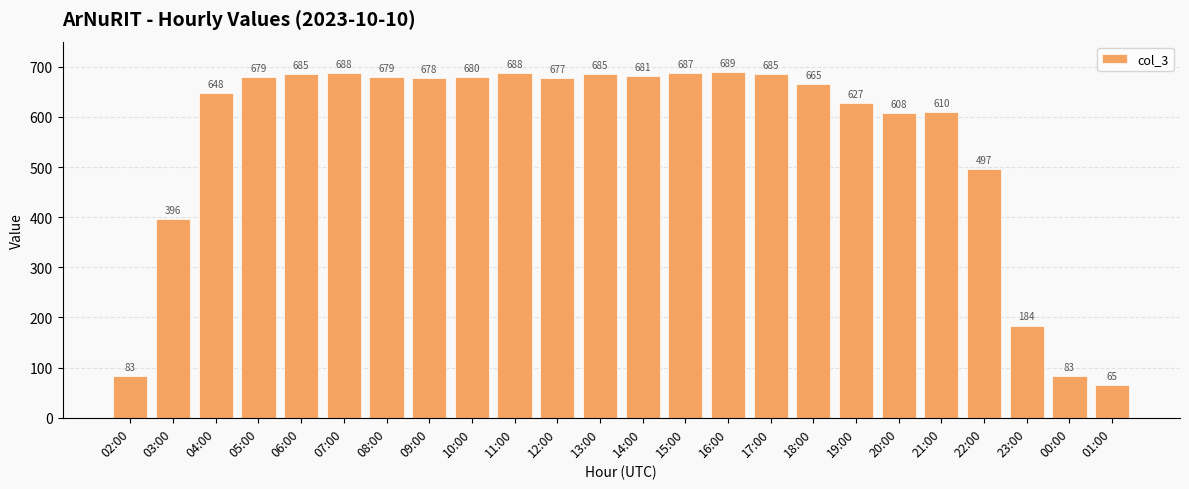

Approximately how many times larger is the value at 02:00 compared to 15:00?

0.1